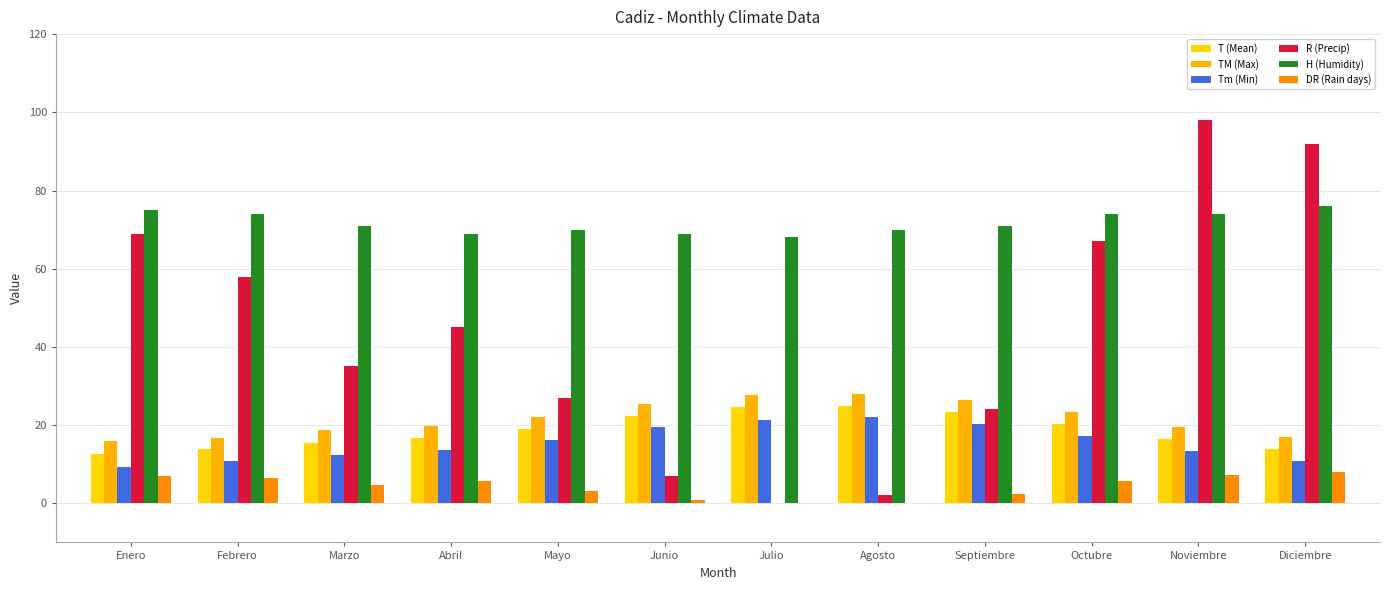

Rank the series by their maximum value, from lowest to highest.

DR (Rain days), Tm (Min), T (Mean), TM (Max), H (Humidity), R (Precip)